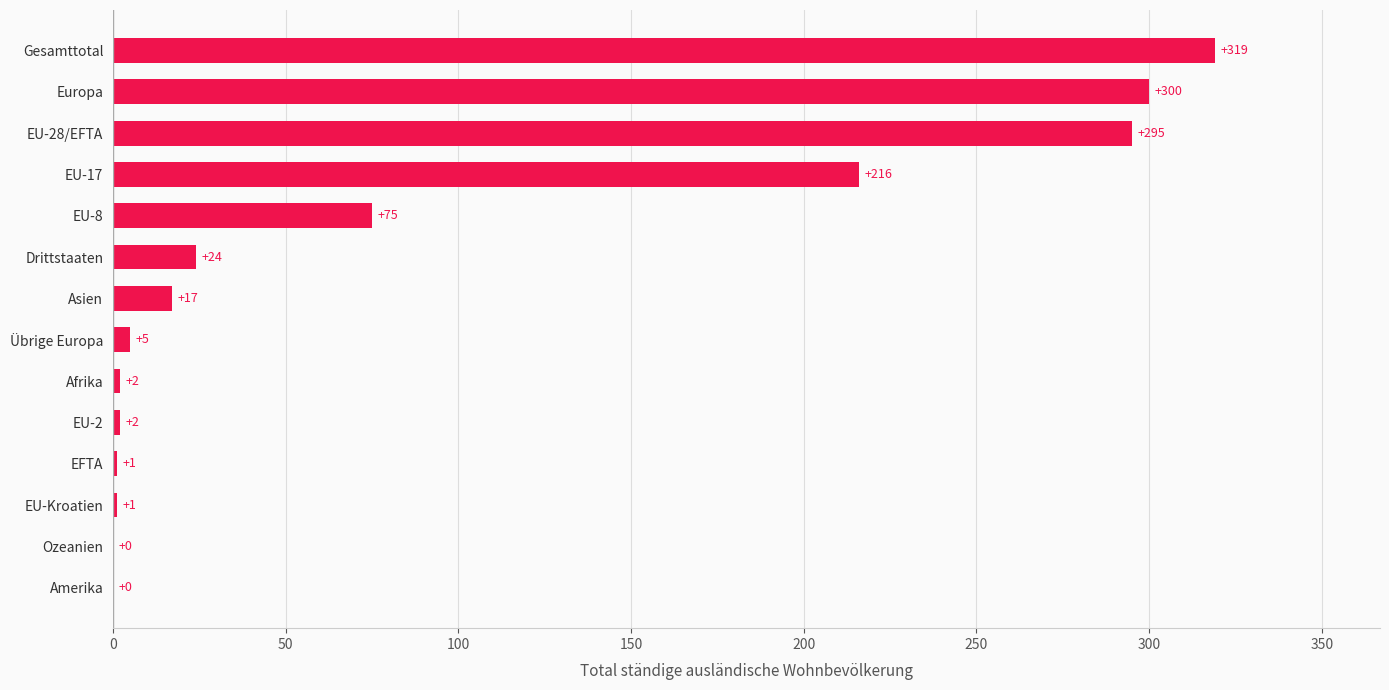

What is the sum of the values at Gesamttotal and EU-28/EFTA?

614